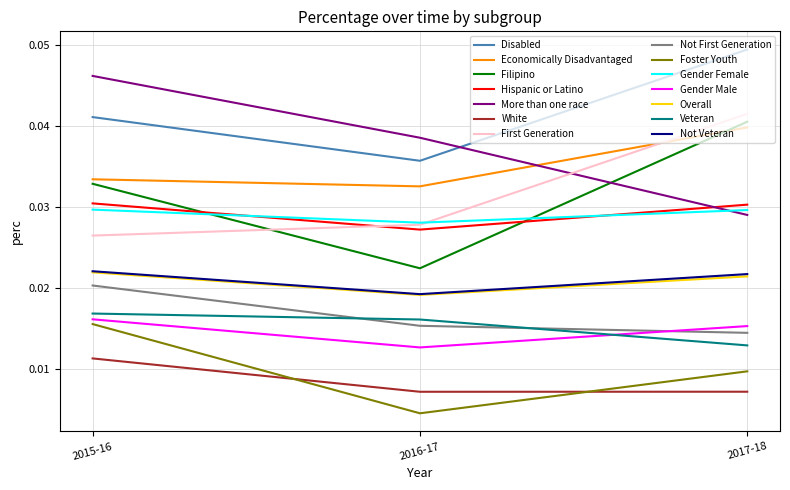

Which series changed the most between 2015-16 and 2016-17?

Foster Youth